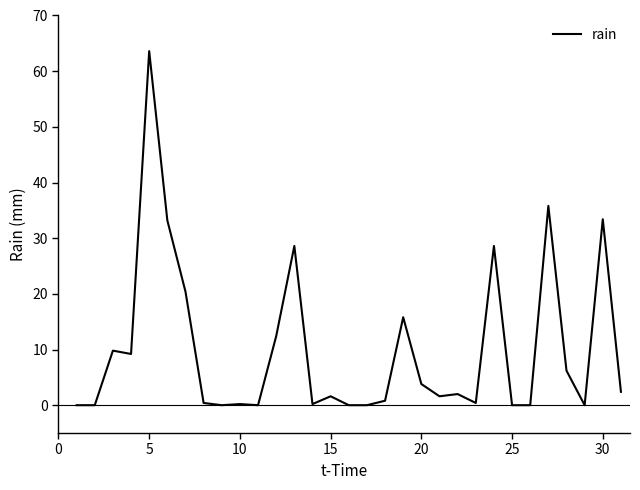

What is the maximum value shown in the chart?

63.6